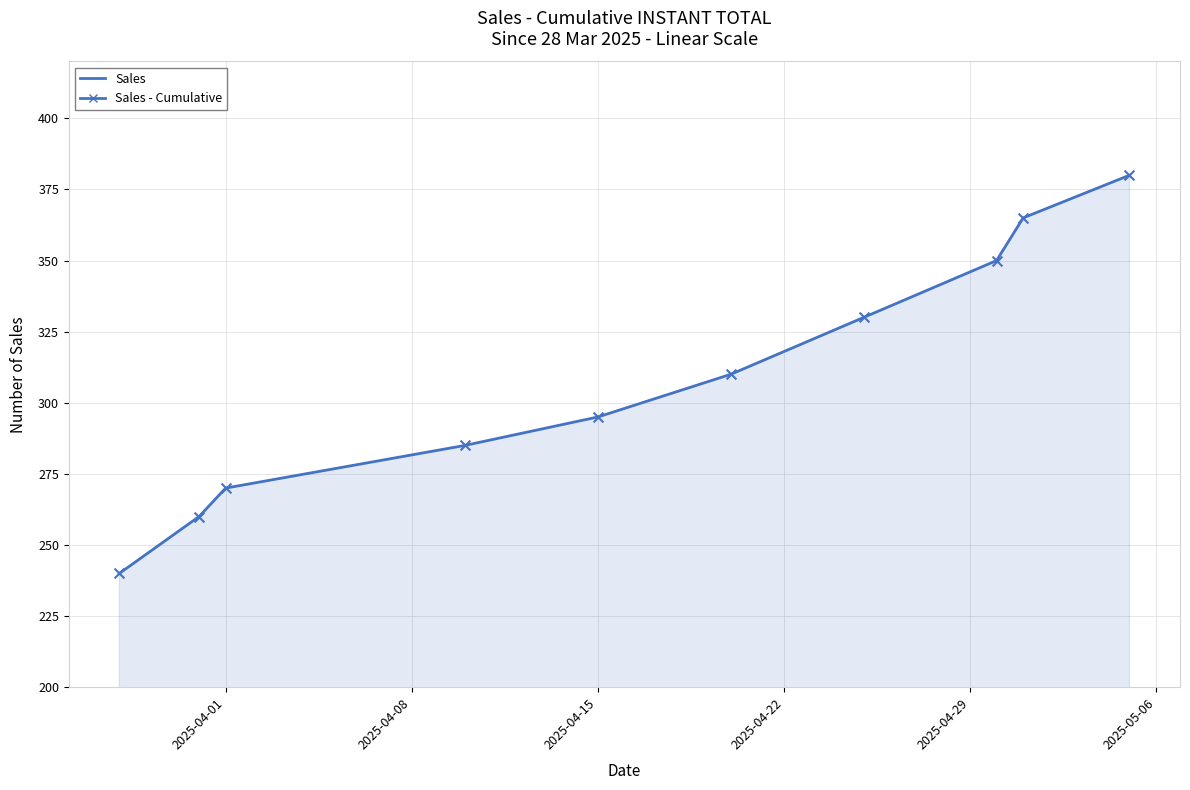

What is the minimum value shown in the chart?

240